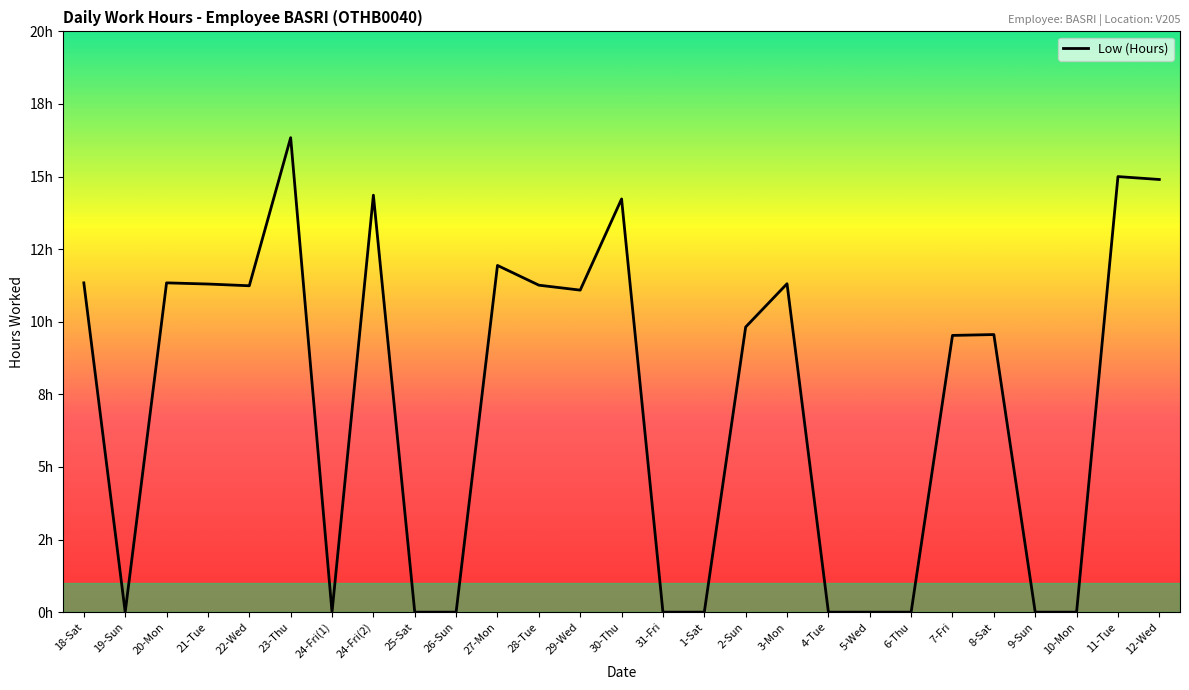

What is the label of the 17th point from the right?

27-Mon